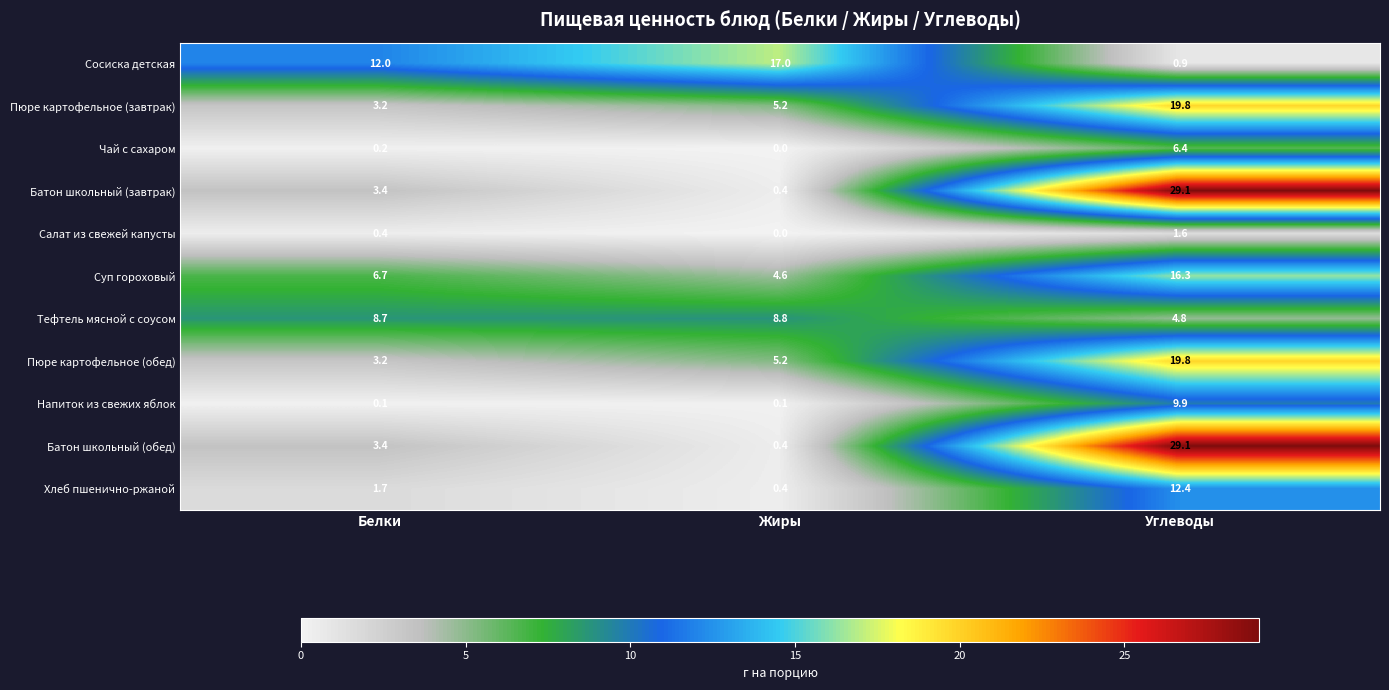

The value of Напиток из свежих яблок at Углеводы is 9.9. True or false?

True